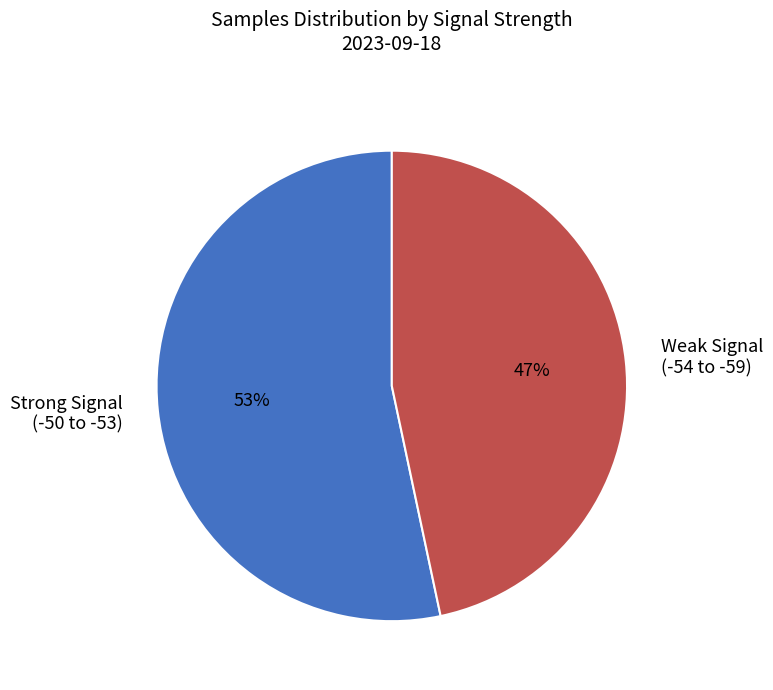

Which category has the smallest portion of the pie?

Weak Signal (-54 to -59)